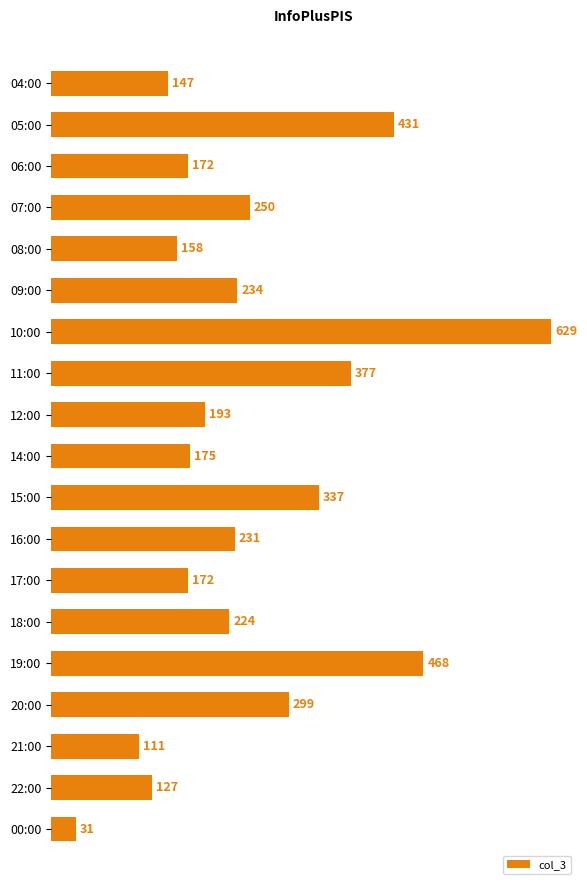

Between 17:00 and 05:00, which is larger?

05:00